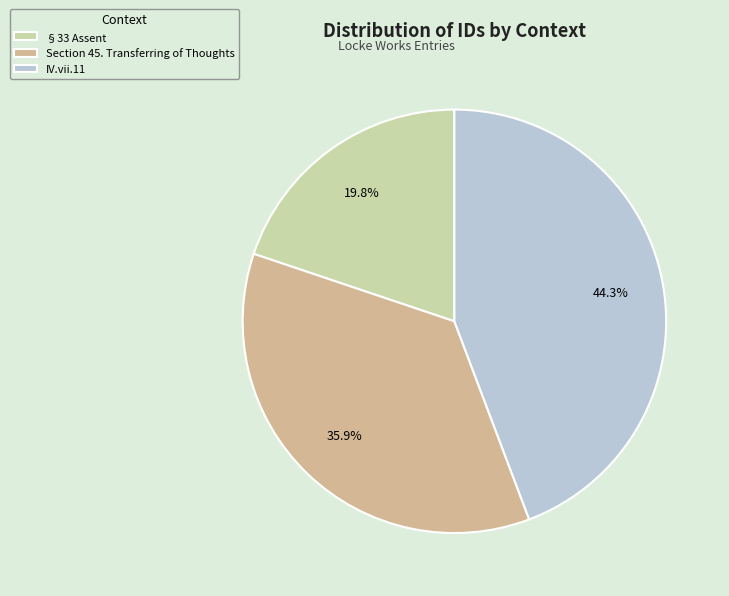

To the nearest percent, what is the combined percentage of Section 45. Transferring of Thoughts and §33 Assent?

56%